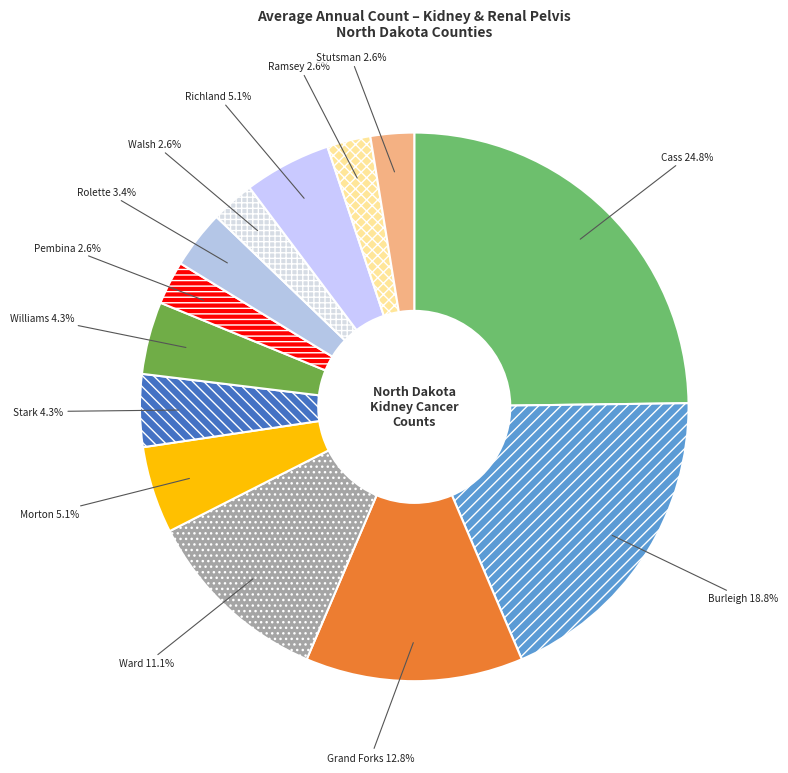

To the nearest percent, what is the difference between the largest and smallest slice percentages?

22%